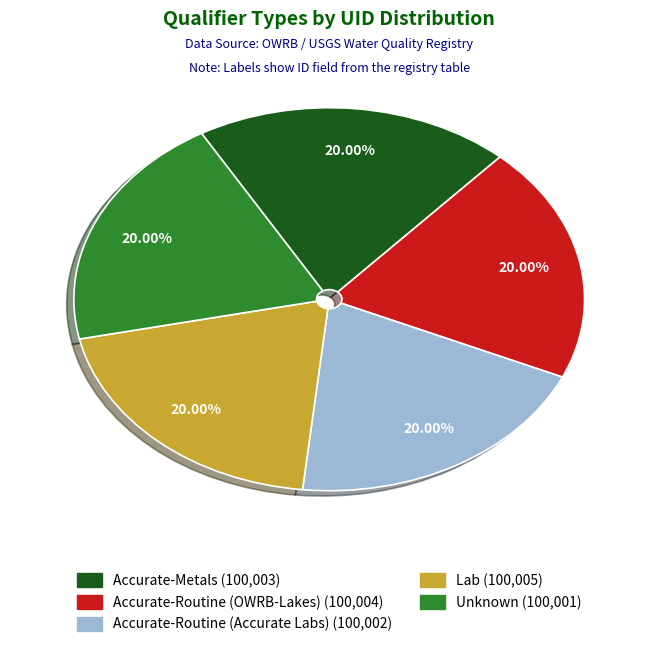

To the nearest percent, what is the combined percentage of Accurate-Routine (Accurate Labs) and Accurate-Routine (OWRB-Lakes)?

40%